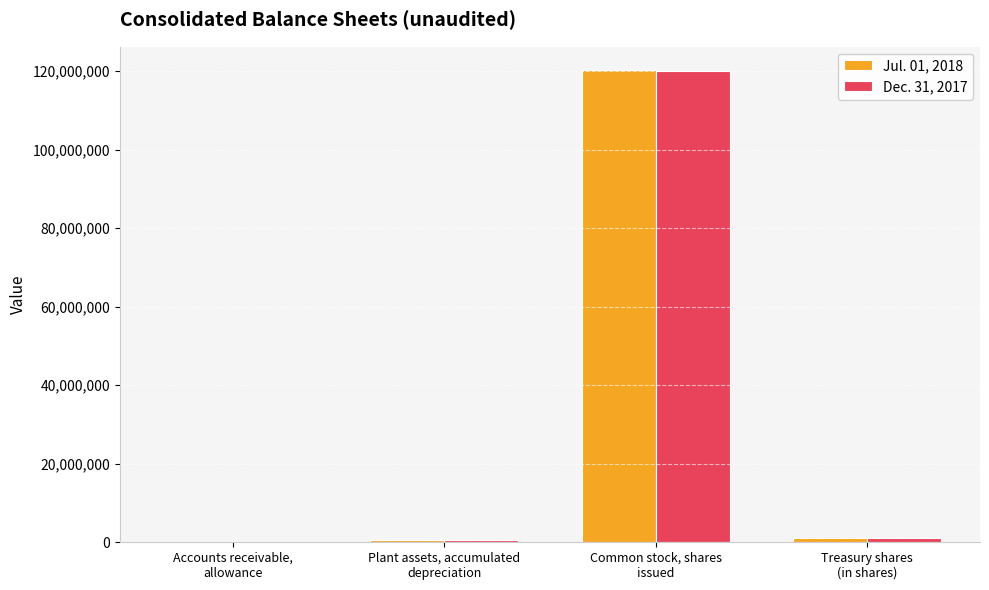

How many groups of bars are there?

4